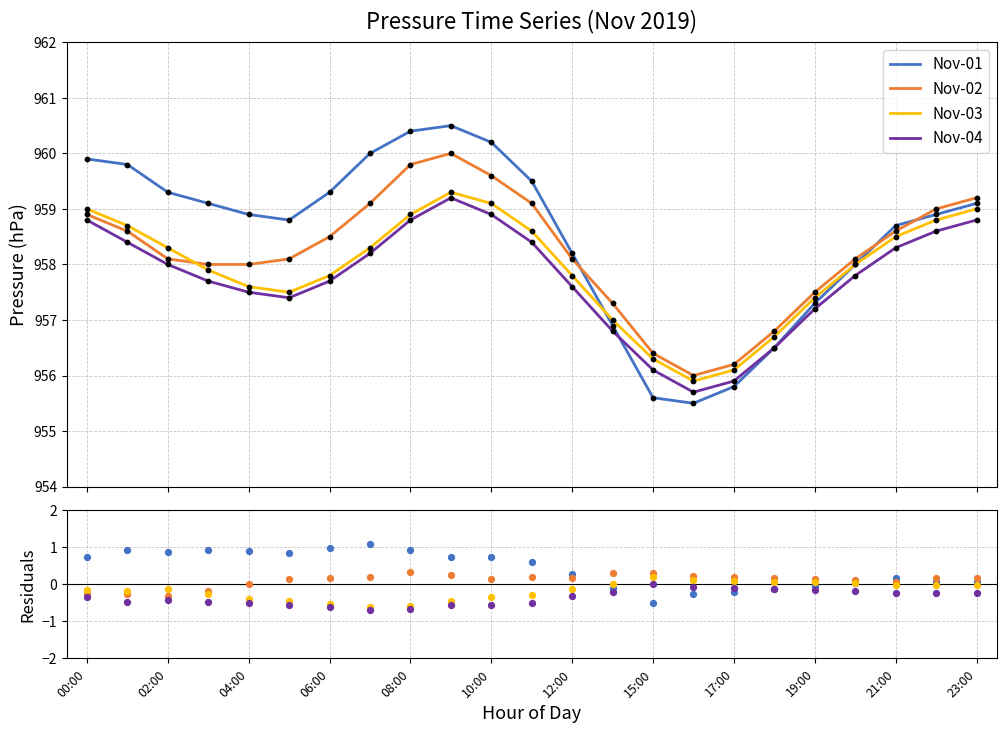

Which series has the largest Y range (max minus min)?

Nov-01